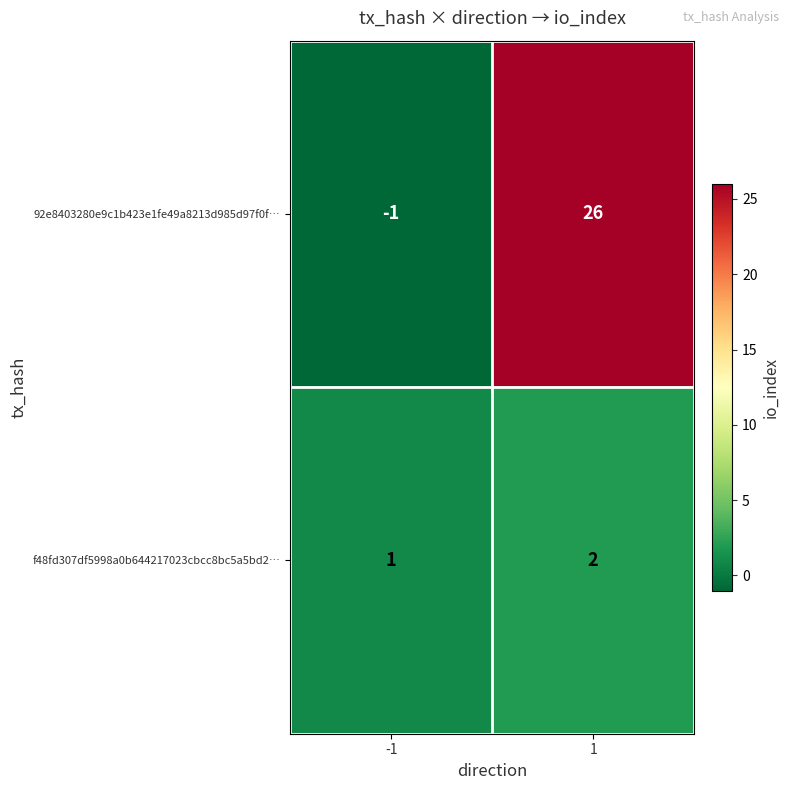

Count the number of data series in this chart.

2